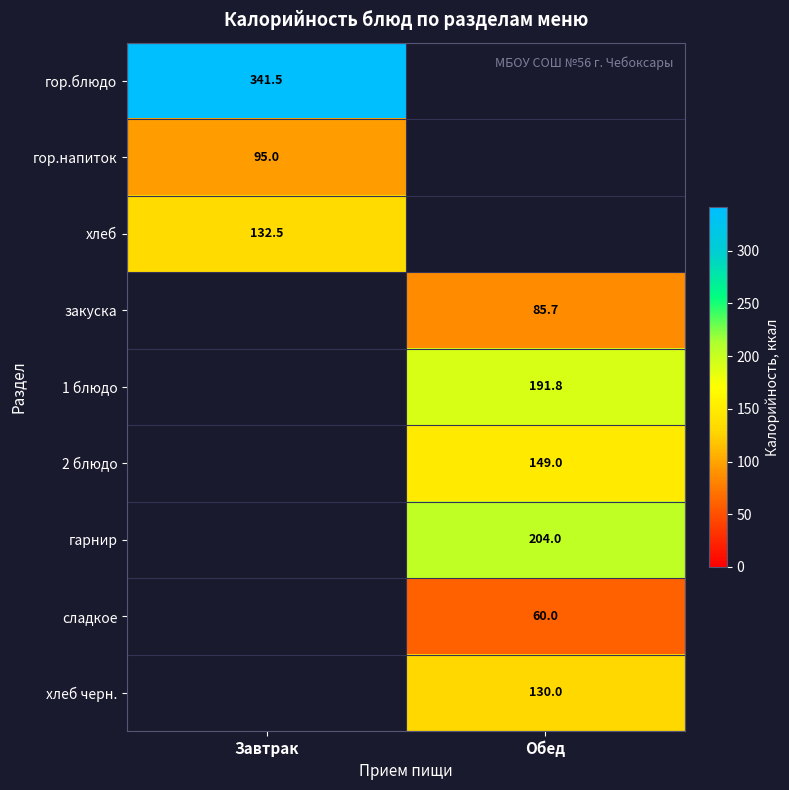

At how many categories does at least one series exceed 277?

1